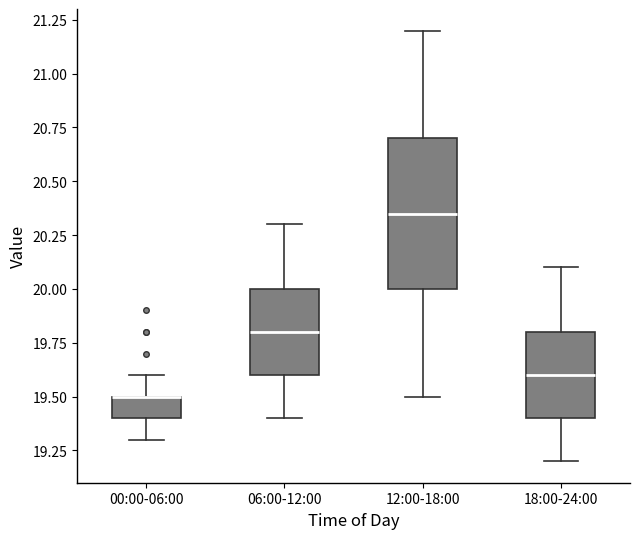

Reading left to right, transcribe this box plot: for each box, give where its median line is, the range the box spans, and where its two whiskers end, as read against the y-axis. The values are not printed on the chart, so give them approximately, as read against the axis.

00:00-06:00: median 19.50 (drawn on the box's upper edge), box 19.40 to 19.50, whiskers 19.30 to 19.60
06:00-12:00: median 19.80, box 19.60 to 20.00, whiskers 19.40 to 20.30
12:00-18:00: median 20.35, box 20.00 to 20.70, whiskers 19.50 to 21.20
18:00-24:00: median 19.60, box 19.40 to 19.80, whiskers 19.20 to 20.10